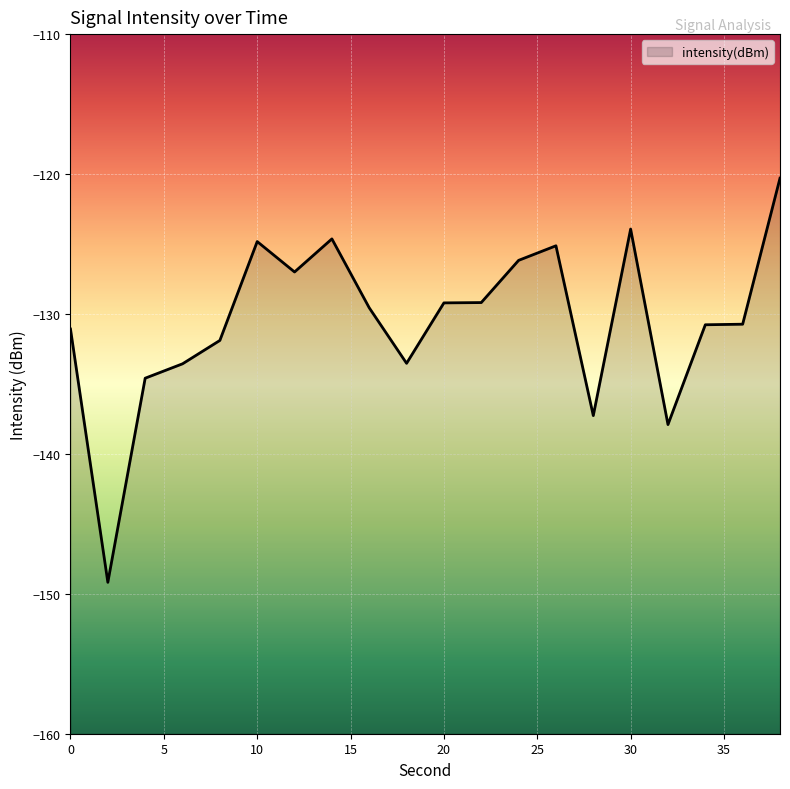

Rank the categories by value from highest to lowest.

38, 30, 14, 10, 26, 24, 12, 22, 20, 16, 36, 34, 0, 8, 18, 6, 4, 28, 32, 2